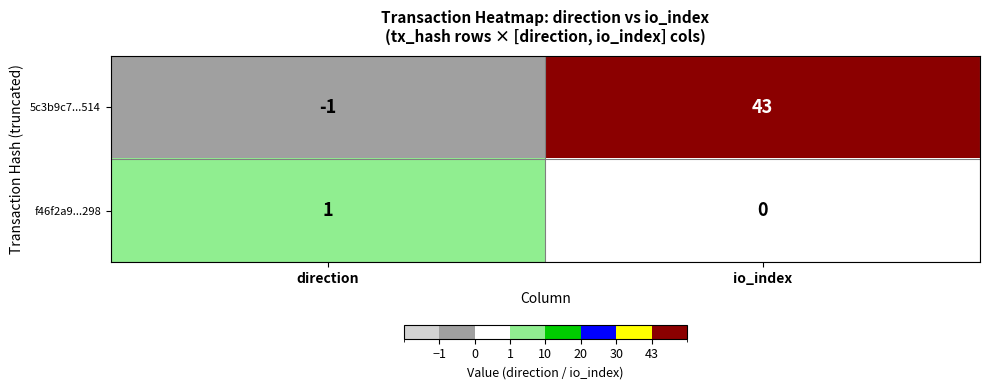

Which label corresponds to the largest value in the chart?

io_index